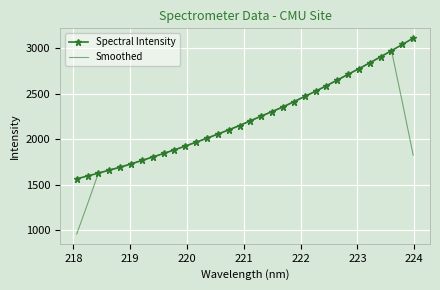

What is the smallest value displayed?

957.2